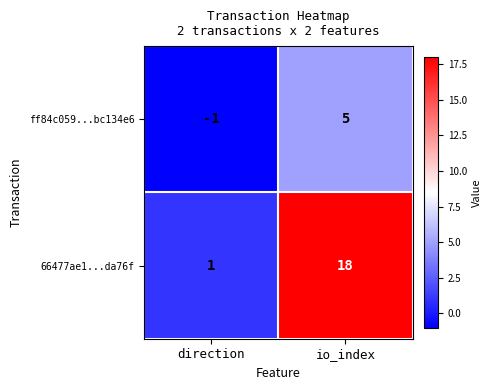

What is the difference between the maximum and minimum values in the 66477ae1...da76f series?

17